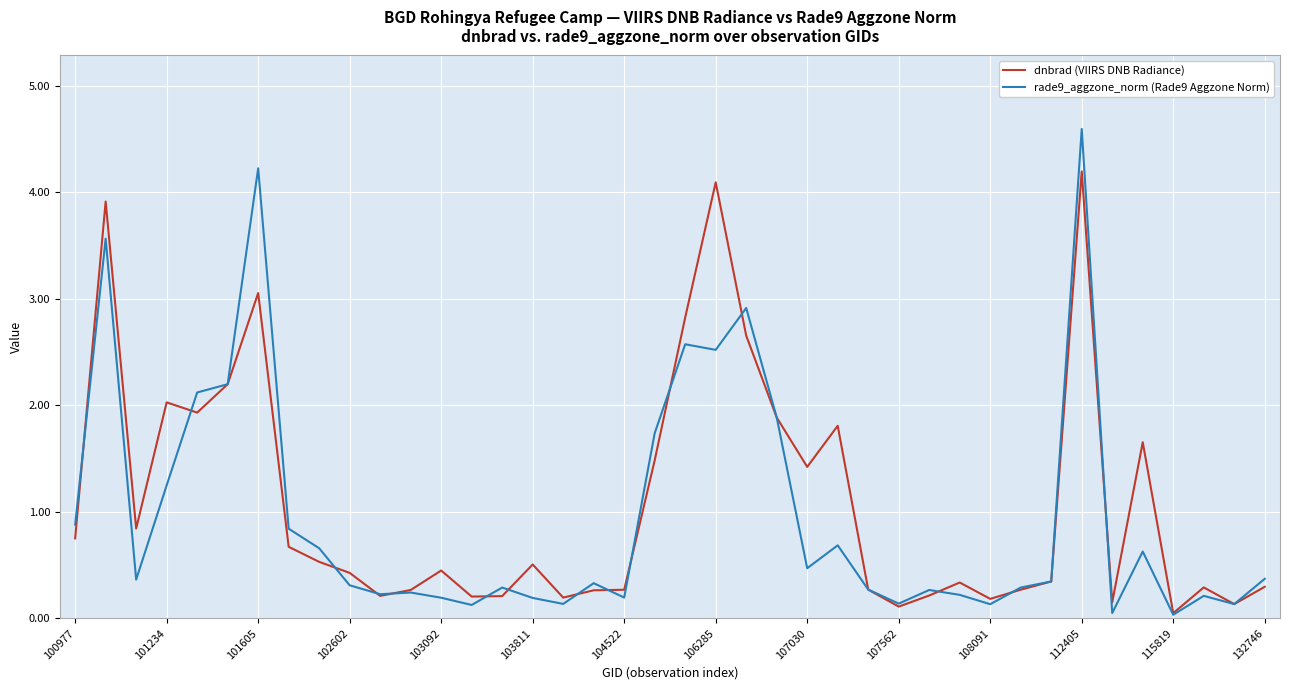

Which series has the widest spread of values?

rade9_aggzone_norm (Rade9 Aggzone Norm)